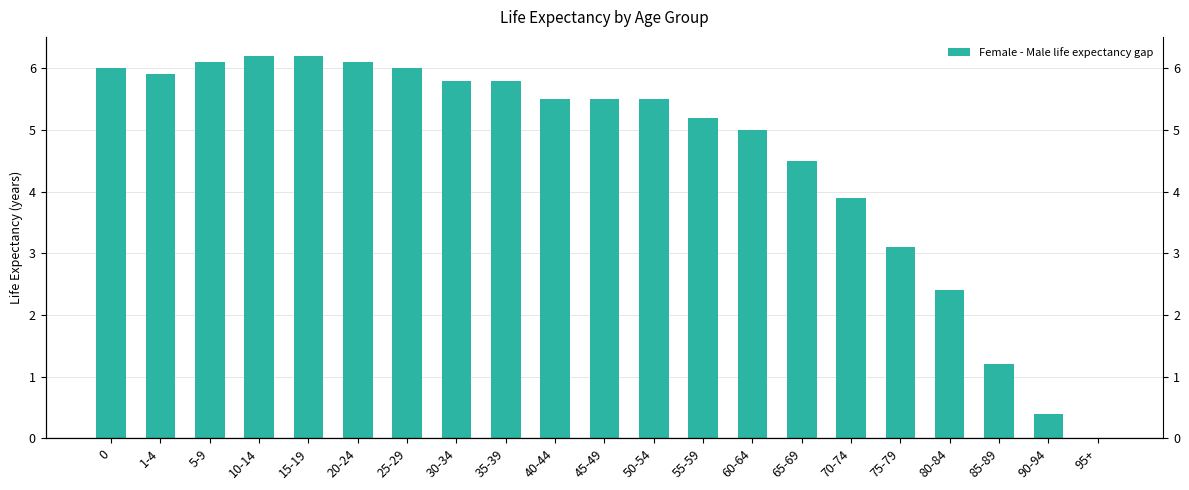

The value at 35-39 is 2.2. True or false?

False